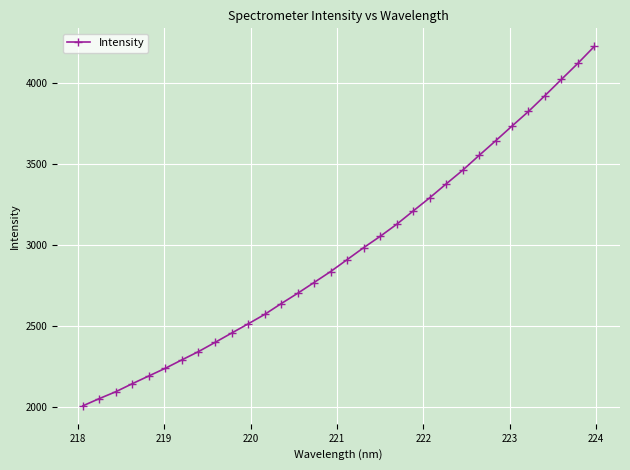

What is the sum of all values?

94616.6